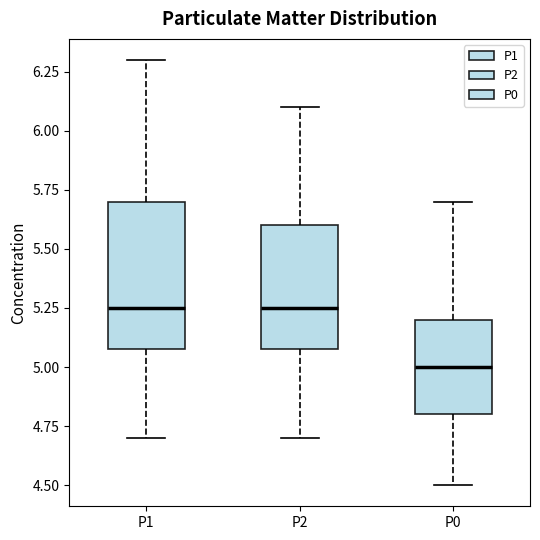

Which box is the tallest, from its lower edge to its upper edge?

P1